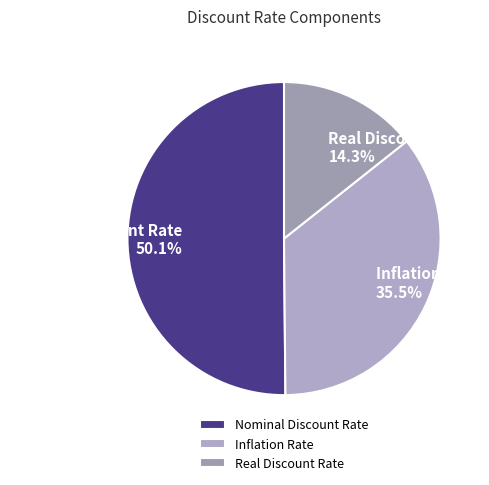

To the nearest percent, what is the difference between the Nominal Discount Rate and Inflation Rate slice percentages?

15%